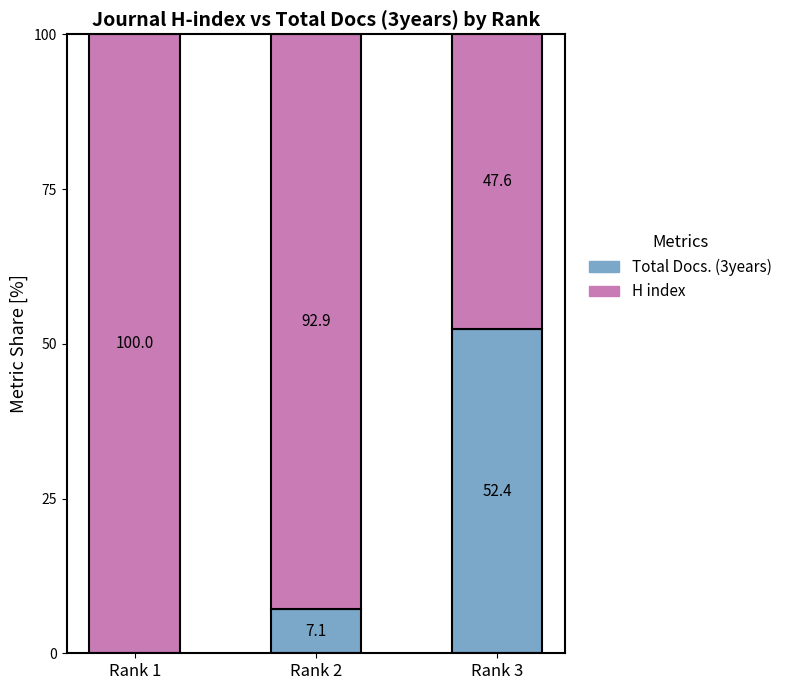

True or false: Total Docs. (3years) has a value of 7.1 at Rank 2.

True